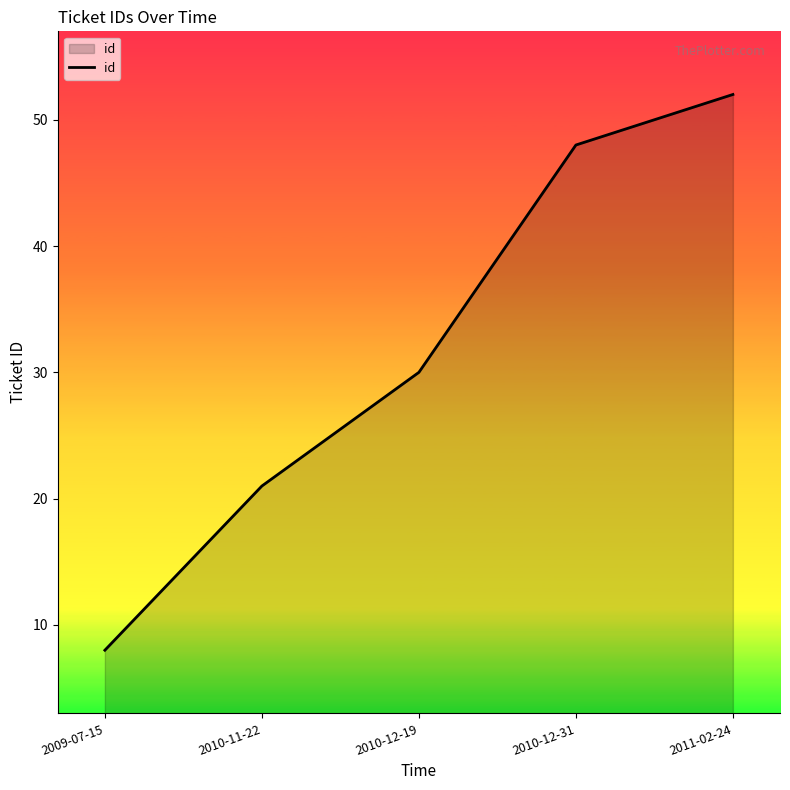

How many series are shown in this chart?

1